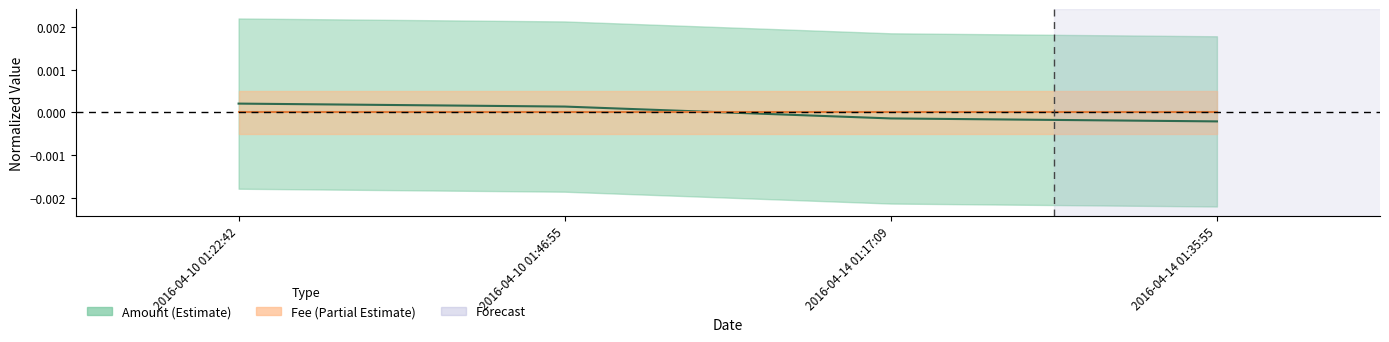

The value at 2016-04-14 01:17:09 is -0.0. True or false?

True